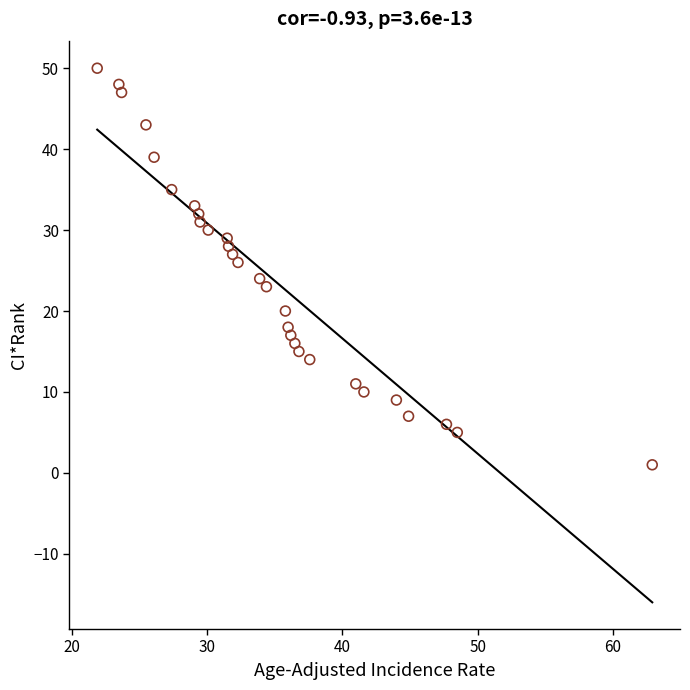

What is the range of Y values (max minus min)?

49